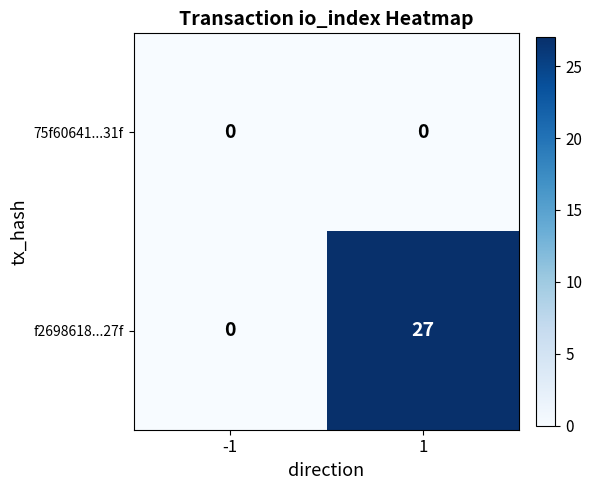

Between -1 and 1, which series saw the biggest shift?

f2698618...27f